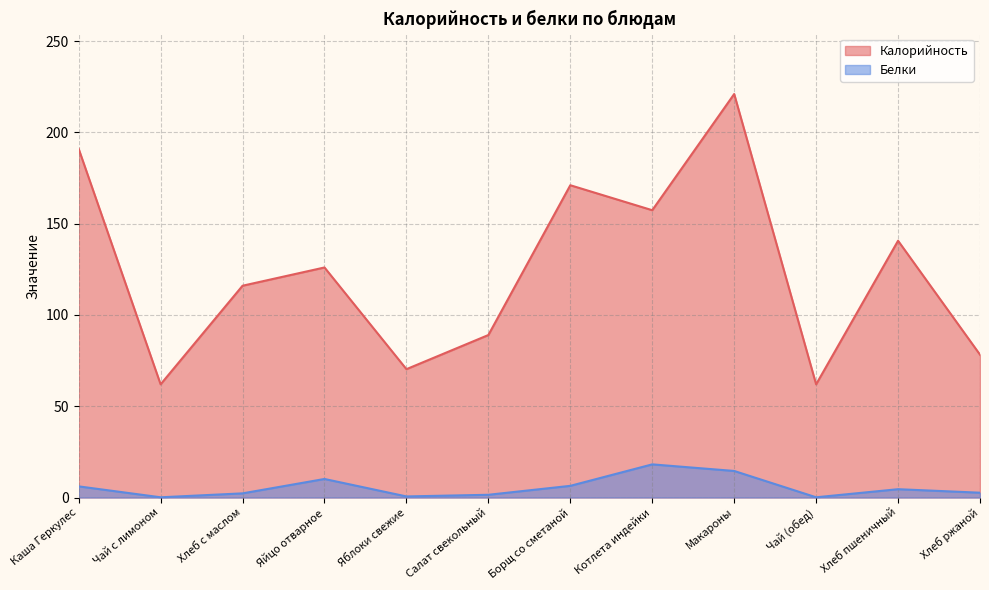

What is the maximum value for Калорийность?

221.0